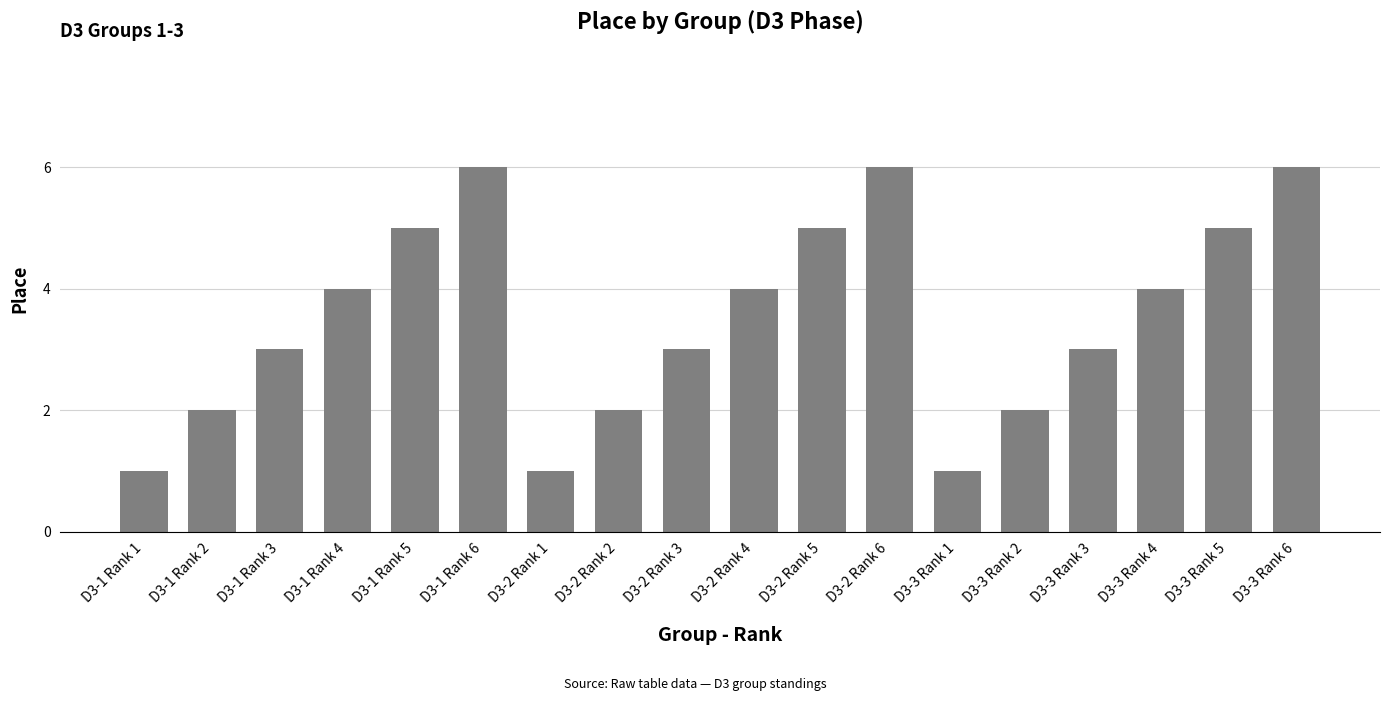

What is the label of the 3rd bar from the right?

D3-3 Rank 4